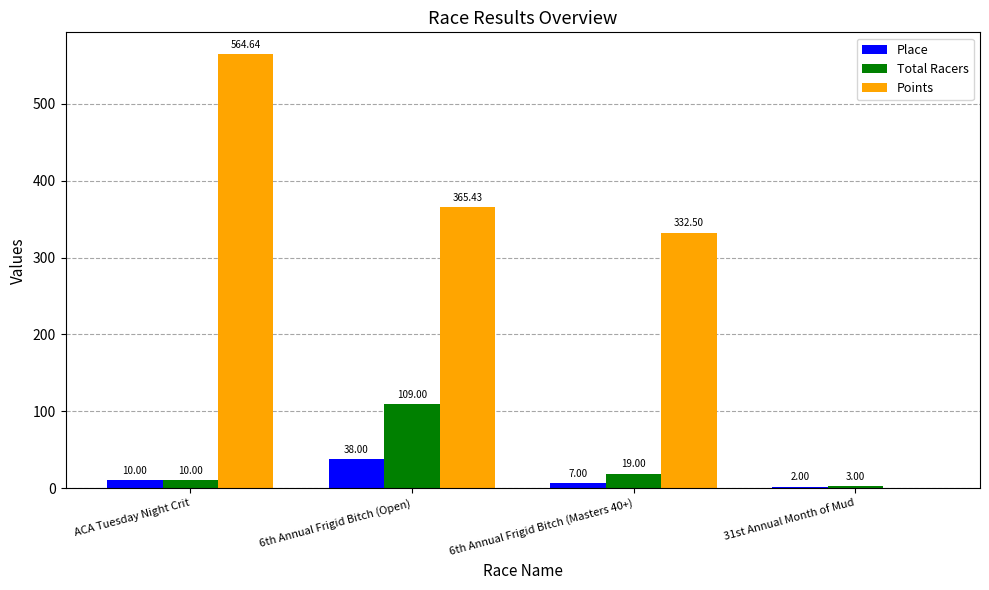

Does the chart contain stacked bars?

No